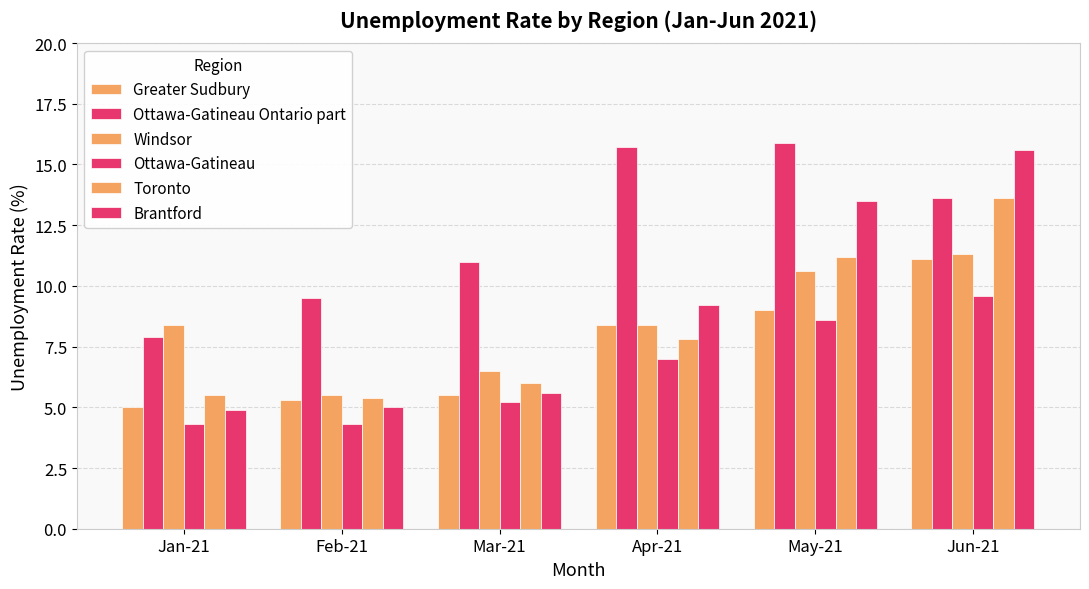

Which series has the largest total across all categories?

Ottawa-Gatineau Ontario part